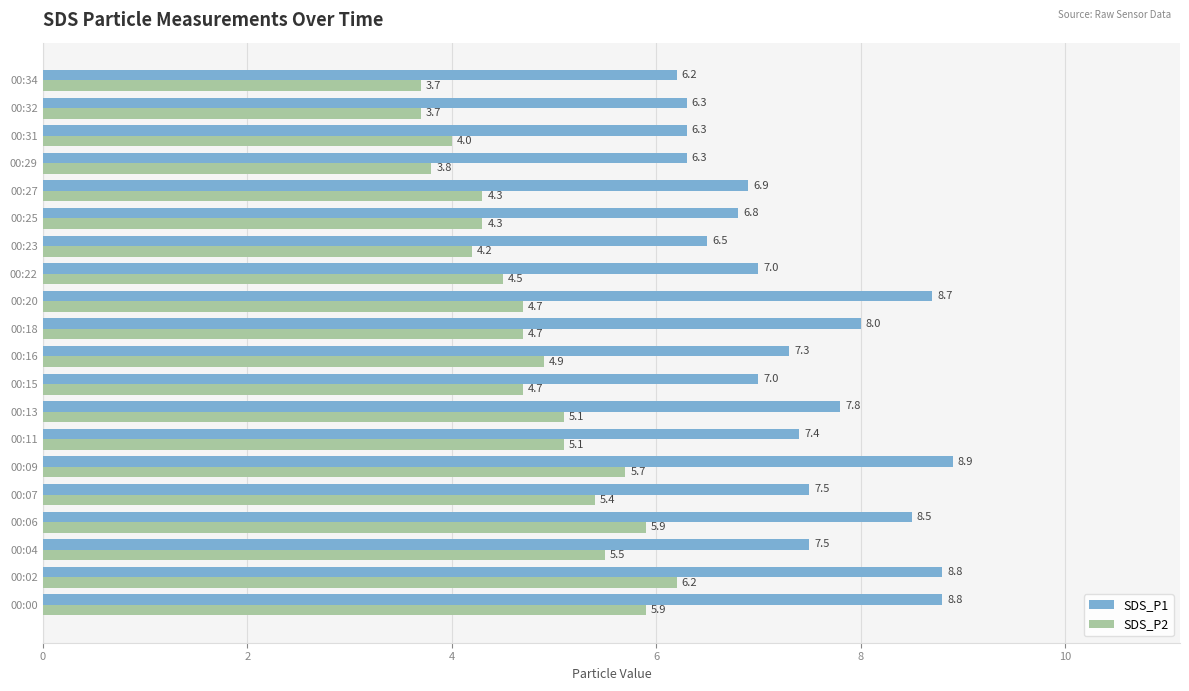

Which series has the widest spread of values?

SDS_P1